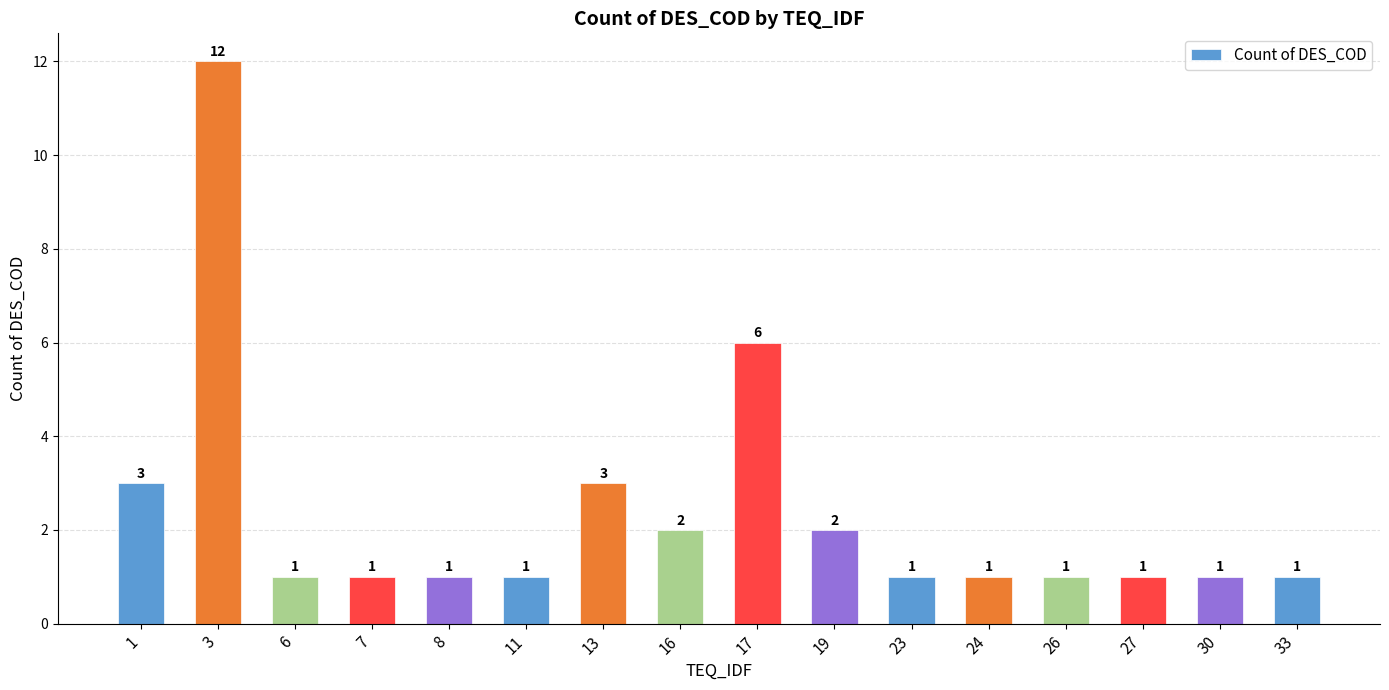

Approximately how many times larger is the value at 6 compared to 30?

1.0